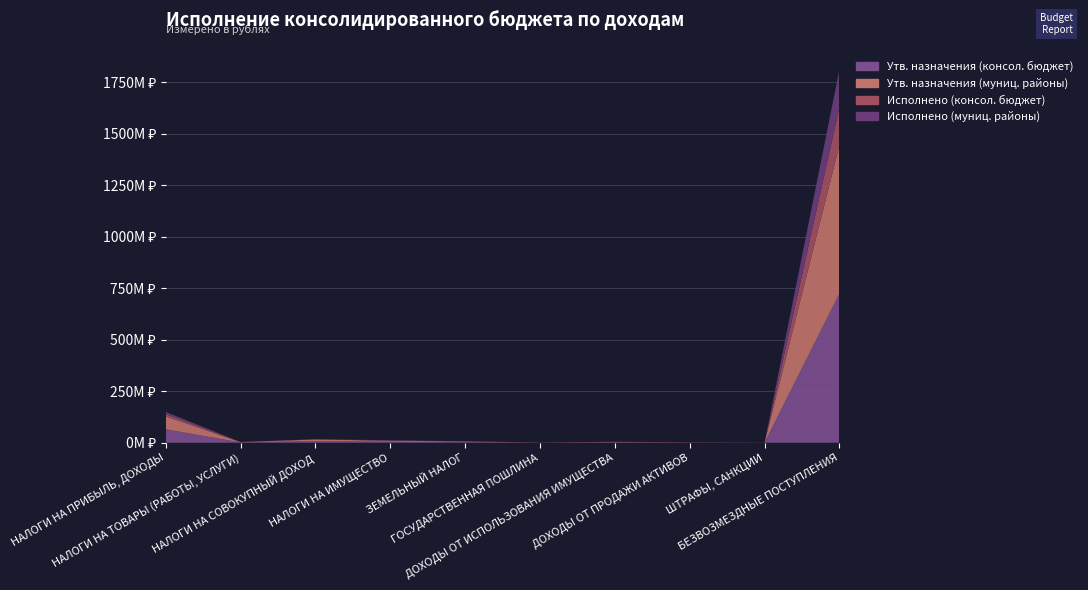

Reading left to right, what are all the values shown in this chart?

Утв. назначения (консол. бюджет): НАЛОГИ НА ПРИБЫЛЬ, ДОХОДЫ=65194000.0	НАЛОГИ НА ТОВАРЫ (РАБОТЫ, УСЛУГИ)=1531000.0	НАЛОГИ НА СОВОКУПНЫЙ ДОХОД=8002628.3	НАЛОГИ НА ИМУЩЕСТВО=5000000.0	ЗЕМЕЛЬНЫЙ НАЛОГ=3000000.0	ГОСУДАРСТВЕННАЯ ПОШЛИНА=500000.0	ДОХОДЫ ОТ ИСПОЛЬЗОВАНИЯ ИМУЩЕСТВА=2000000.0	ДОХОДЫ ОТ ПРОДАЖИ АКТИВОВ=800000.0	ШТРАФЫ, САНКЦИИ=300000.0	БЕЗВОЗМЕЗДНЫЕ ПОСТУПЛЕНИЯ=724399247.0
Утв. назначения (муниц. районы): НАЛОГИ НА ПРИБЫЛЬ, ДОХОДЫ=62586000.0	НАЛОГИ НА ТОВАРЫ (РАБОТЫ, УСЛУГИ)=1531000.0	НАЛОГИ НА СОВОКУПНЫЙ ДОХОД=7910228.3	НАЛОГИ НА ИМУЩЕСТВО=4800000.0	ЗЕМЕЛЬНЫЙ НАЛОГ=2800000.0	ГОСУДАРСТВЕННАЯ ПОШЛИНА=480000.0	ДОХОДЫ ОТ ИСПОЛЬЗОВАНИЯ ИМУЩЕСТВА=1900000.0	ДОХОДЫ ОТ ПРОДАЖИ АКТИВОВ=750000.0	ШТРАФЫ, САНКЦИИ=280000.0	БЕЗВОЗМЕЗДНЫЕ ПОСТУПЛЕНИЯ=720095247.0
Исполнено (консол. бюджет): НАЛОГИ НА ПРИБЫЛЬ, ДОХОДЫ=11098022.3	НАЛОГИ НА ТОВАРЫ (РАБОТЫ, УСЛУГИ)=367930.9	НАЛОГИ НА СОВОКУПНЫЙ ДОХОД=617592.9	НАЛОГИ НА ИМУЩЕСТВО=1200000.0	ЗЕМЕЛЬНЫЙ НАЛОГ=700000.0	ГОСУДАРСТВЕННАЯ ПОШЛИНА=120000.0	ДОХОДЫ ОТ ИСПОЛЬЗОВАНИЯ ИМУЩЕСТВА=500000.0	ДОХОДЫ ОТ ПРОДАЖИ АКТИВОВ=200000.0	ШТРАФЫ, САНКЦИИ=80000.0	БЕЗВОЗМЕЗДНЫЕ ПОСТУПЛЕНИЯ=183982191.4
Исполнено (муниц. районы): НАЛОГИ НА ПРИБЫЛЬ, ДОХОДЫ=10654101.5	НАЛОГИ НА ТОВАРЫ (РАБОТЫ, УСЛУГИ)=367930.9	НАЛОГИ НА СОВОКУПНЫЙ ДОХОД=610419.0	НАЛОГИ НА ИМУЩЕСТВО=1150000.0	ЗЕМЕЛЬНЫЙ НАЛОГ=670000.0	ГОСУДАРСТВЕННАЯ ПОШЛИНА=115000.0	ДОХОДЫ ОТ ИСПОЛЬЗОВАНИЯ ИМУЩЕСТВА=480000.0	ДОХОДЫ ОТ ПРОДАЖИ АКТИВОВ=190000.0	ШТРАФЫ, САНКЦИИ=76000.0	БЕЗВОЗМЕЗДНЫЕ ПОСТУПЛЕНИЯ=183112237.0